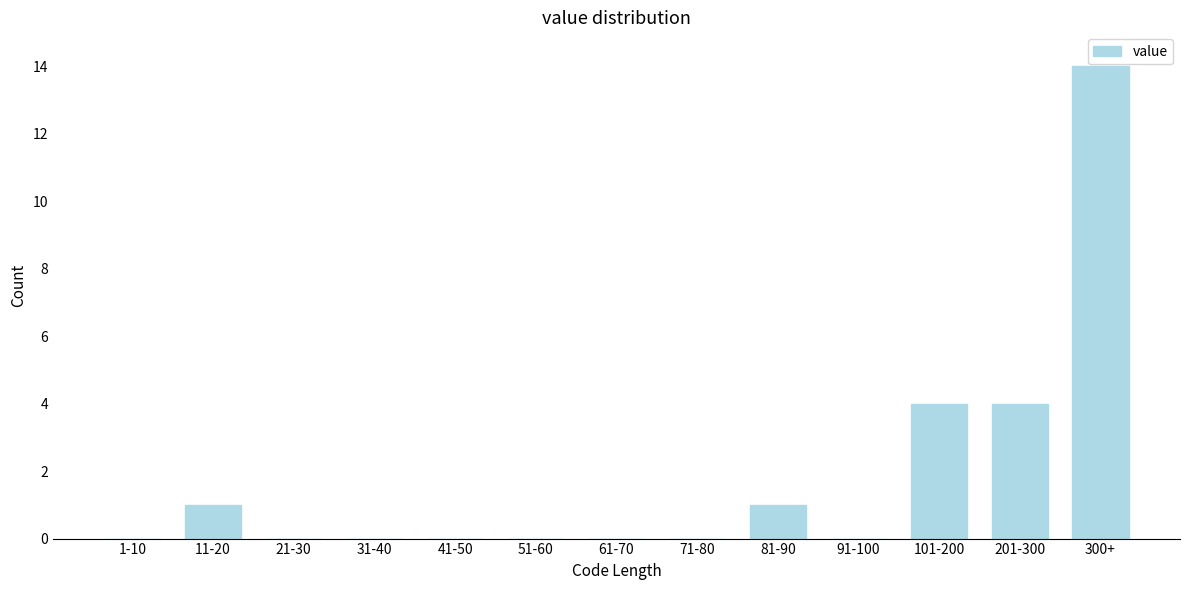

Reading left to right, what are all the values shown in this chart?

1-10=0	11-20=1	21-30=0	31-40=0	41-50=0	51-60=0	61-70=0	71-80=0	81-90=1	91-100=0	101-200=4	201-300=4	300+=14